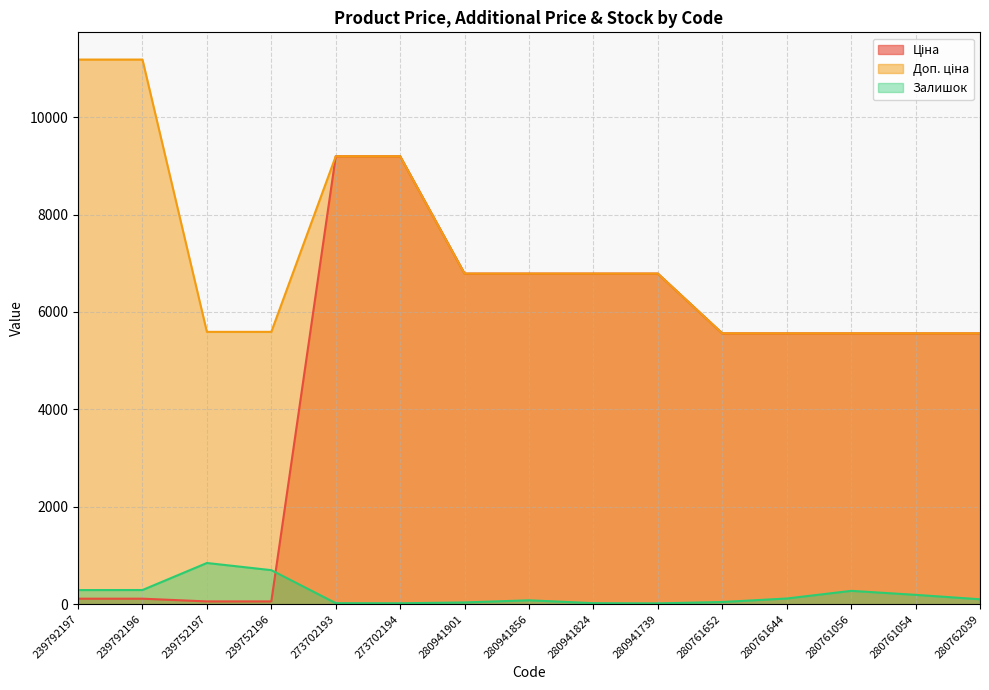

What is the total value across all series at 273702193?

18412.5